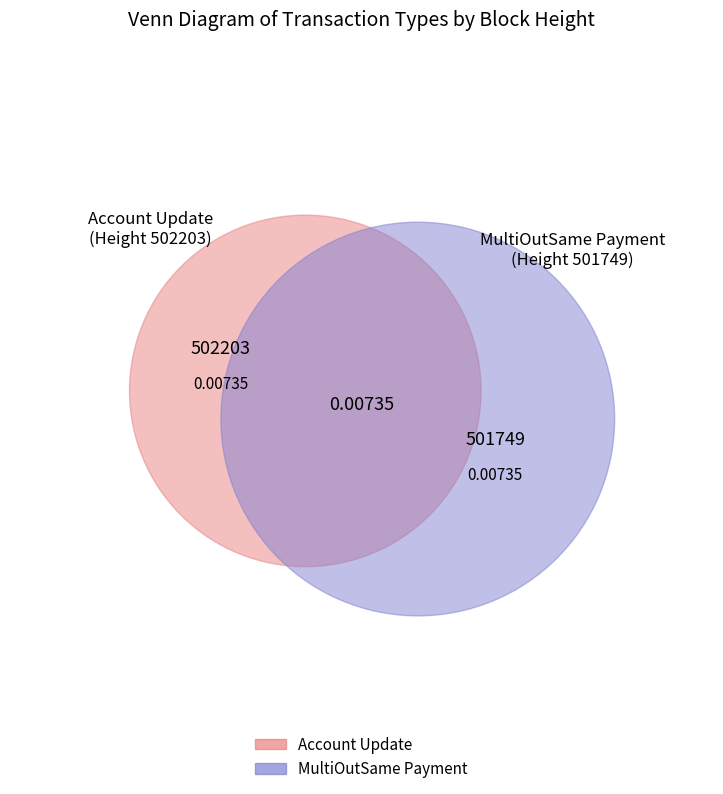

Rank the categories by value from lowest to highest.

502203, 501749